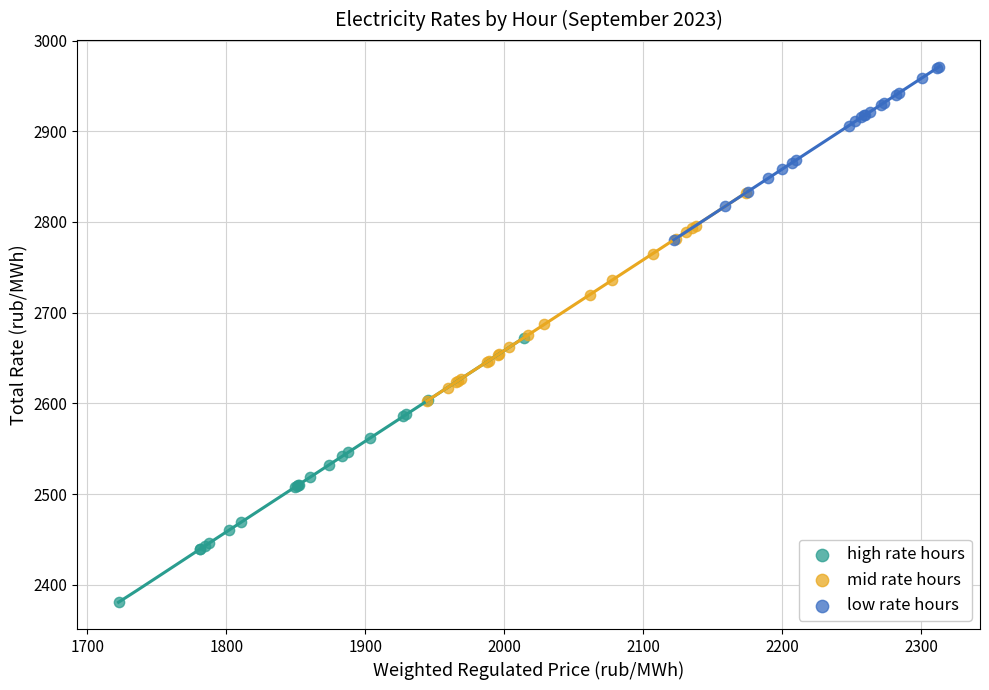

Which series reaches the maximum Y coordinate?

low rate hours